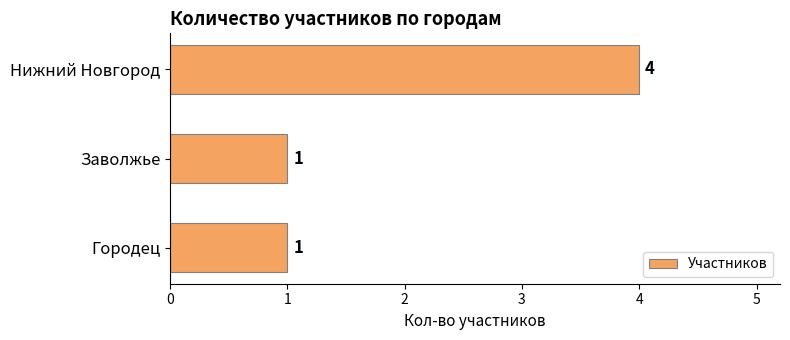

The chart shows a value of 1 at Городец. True or false?

True